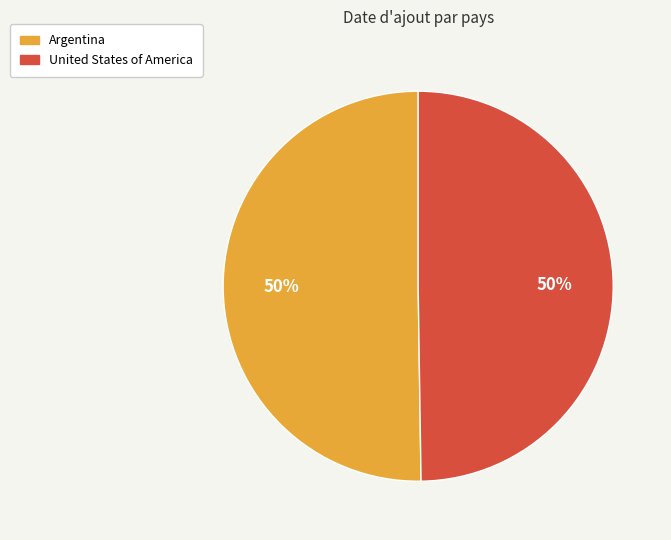

True or false: United States of America accounts for 50% of the total.

True